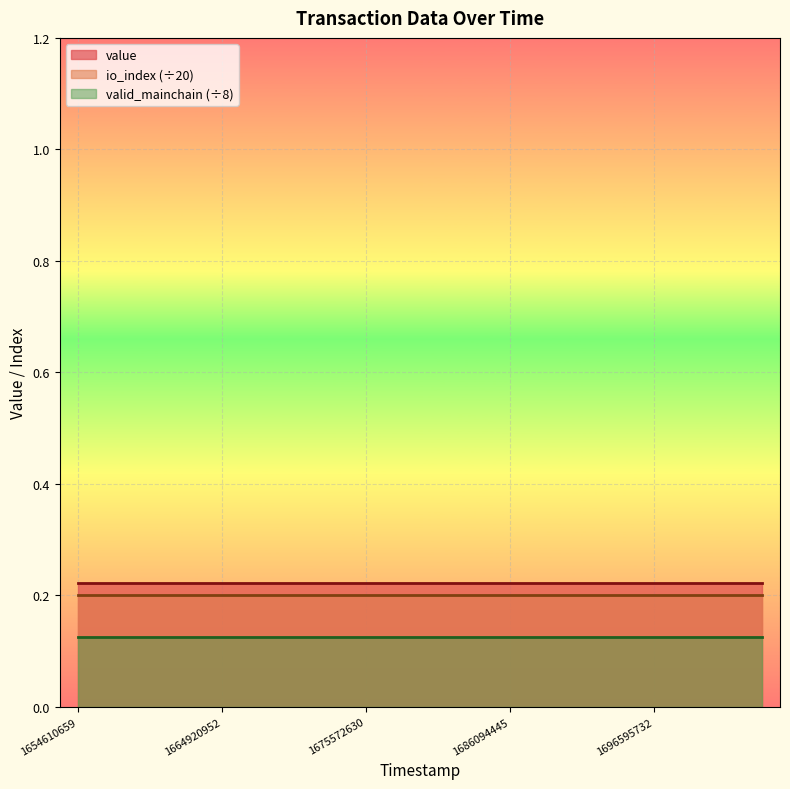

Is the value of valid_mainchain_line at 5 greater than the value of io_index_line at 17?

No